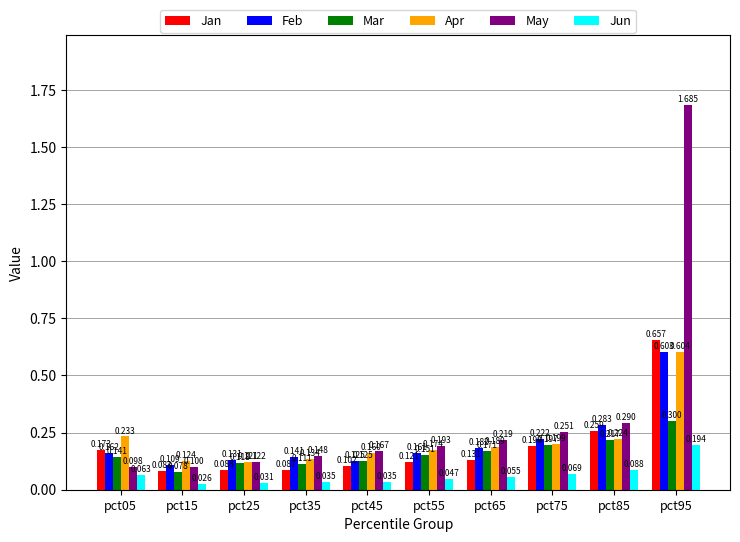

Is the value of May at pct55 greater than the value of Jan at pct05?

Yes